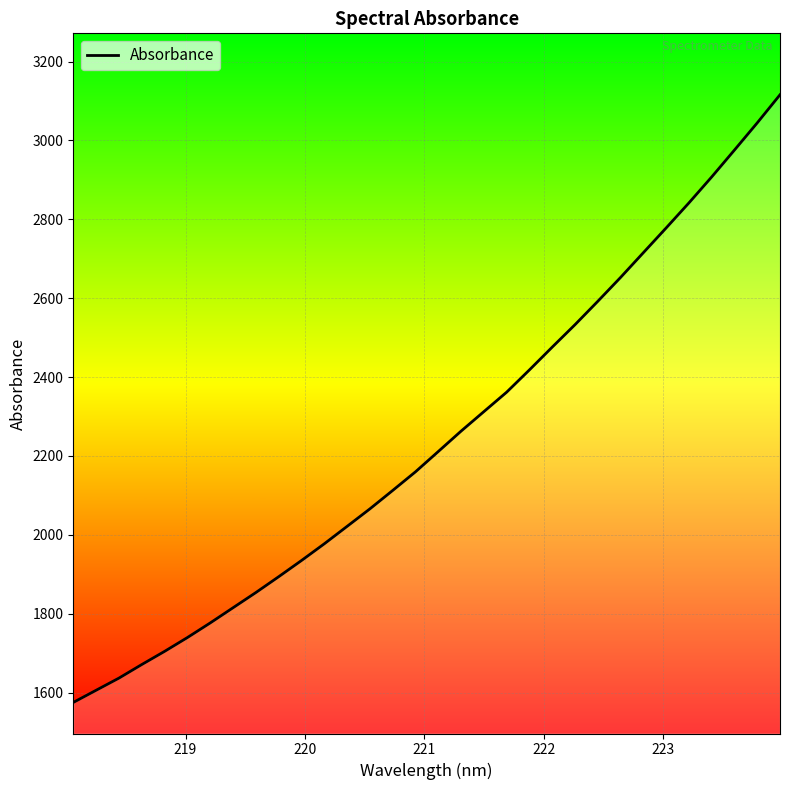

What is the difference between the maximum and minimum values?

1540.9